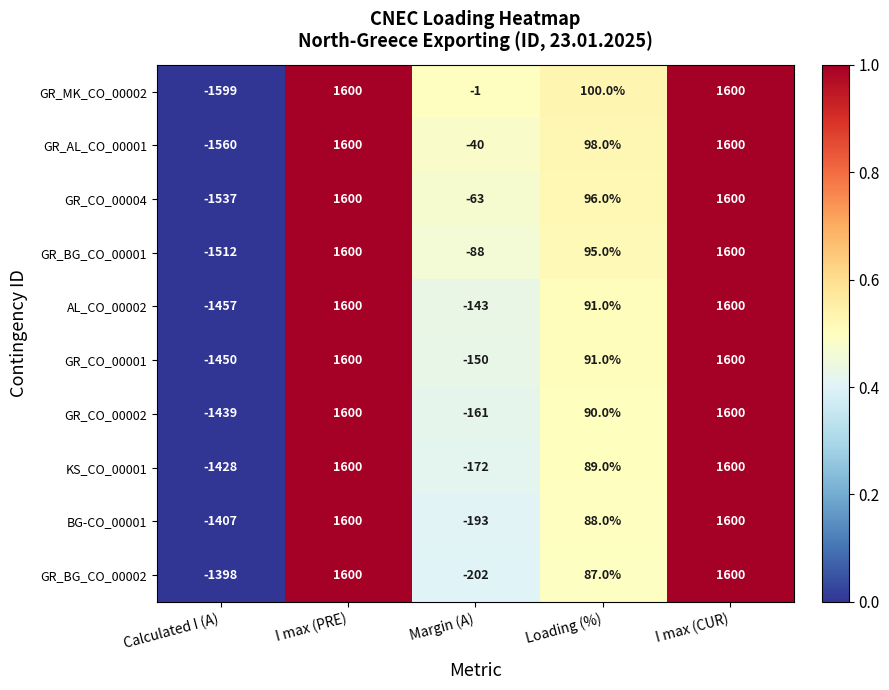

Between Margin (A) and I max (CUR), which series saw the biggest shift?

GR_BG_CO_00002